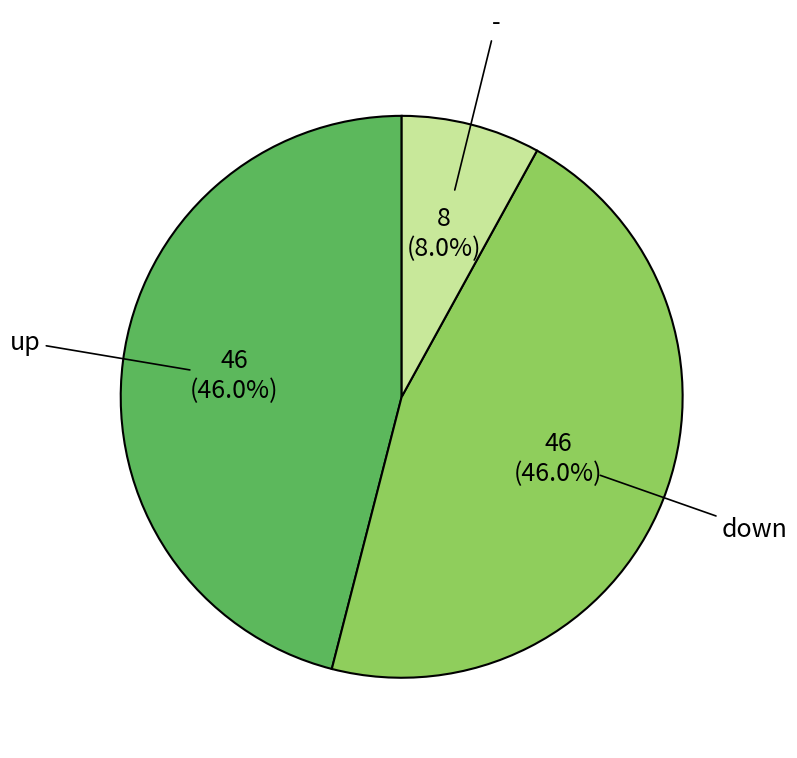

What percentage do down and - together represent?

54.0%